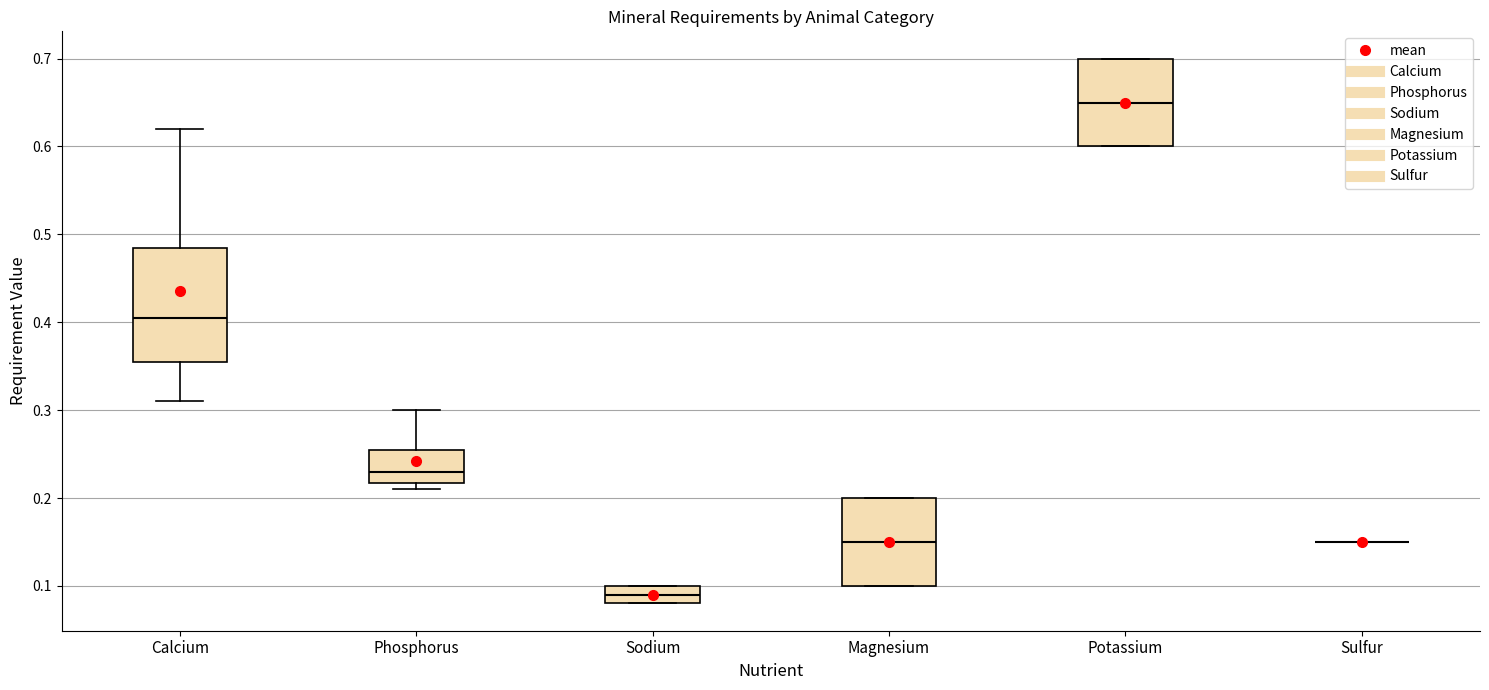

Reading left to right, read every box against the y-axis: the position of its median line, the range the box covers, and the ends of its whiskers. The values are not printed on the chart, so give them approximately, as read against the axis.

Calcium: median 0.41, box 0.36 to 0.49, whiskers 0.31 to 0.62
Phosphorus: median 0.23, box 0.22 to 0.26, whiskers 0.21 to 0.30
Sodium: median 0.09, box 0.08 to 0.10, whiskers 0.08 to 0.10
Magnesium: median 0.15, box 0.10 to 0.20, whiskers 0.10 to 0.20
Potassium: median 0.65, box 0.60 to 0.70, whiskers 0.60 to 0.70
Sulfur: box collapsed to a line at 0.15, whiskers 0.15 to 0.15